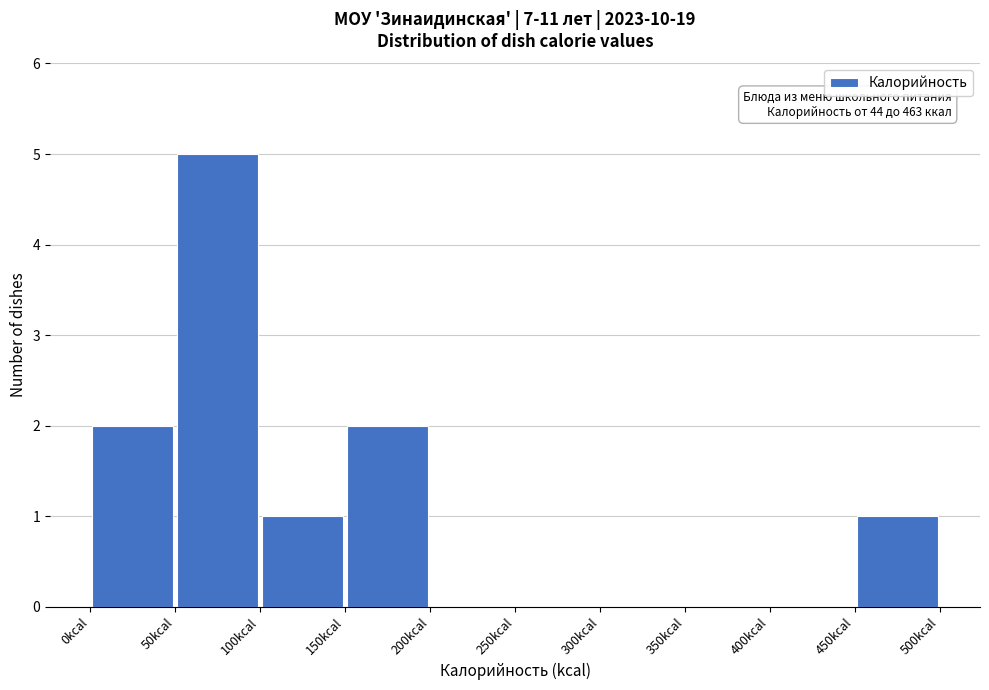

Over which range of the x-axis is the bar tallest?

50 to 100